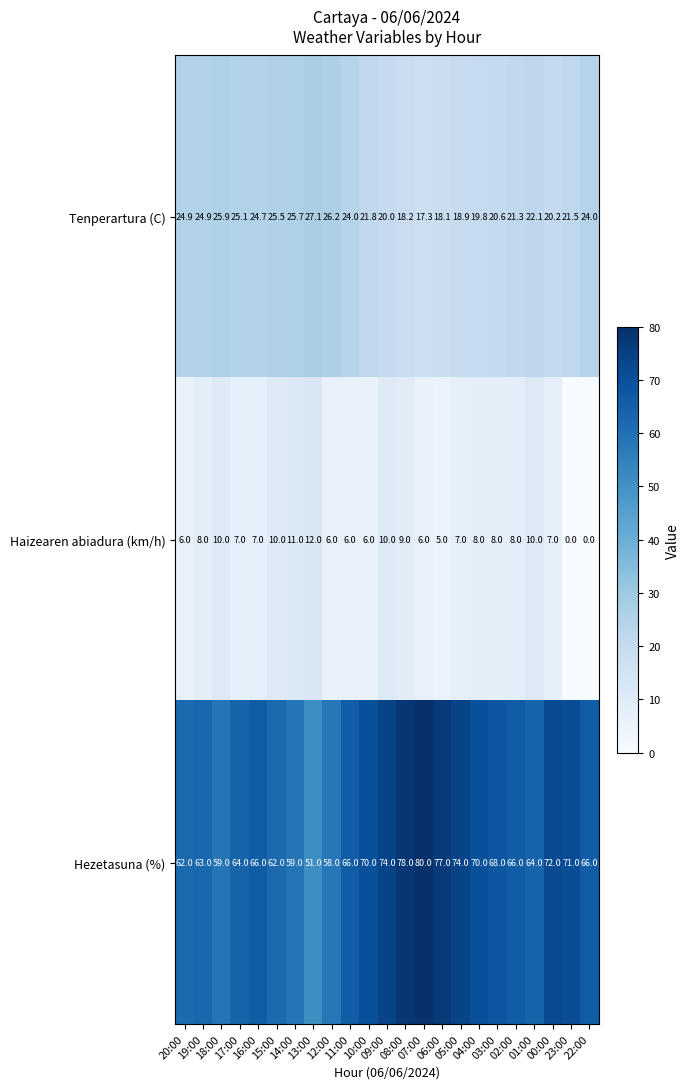

What is the average value of the Tenperartura (C) series?

22.5